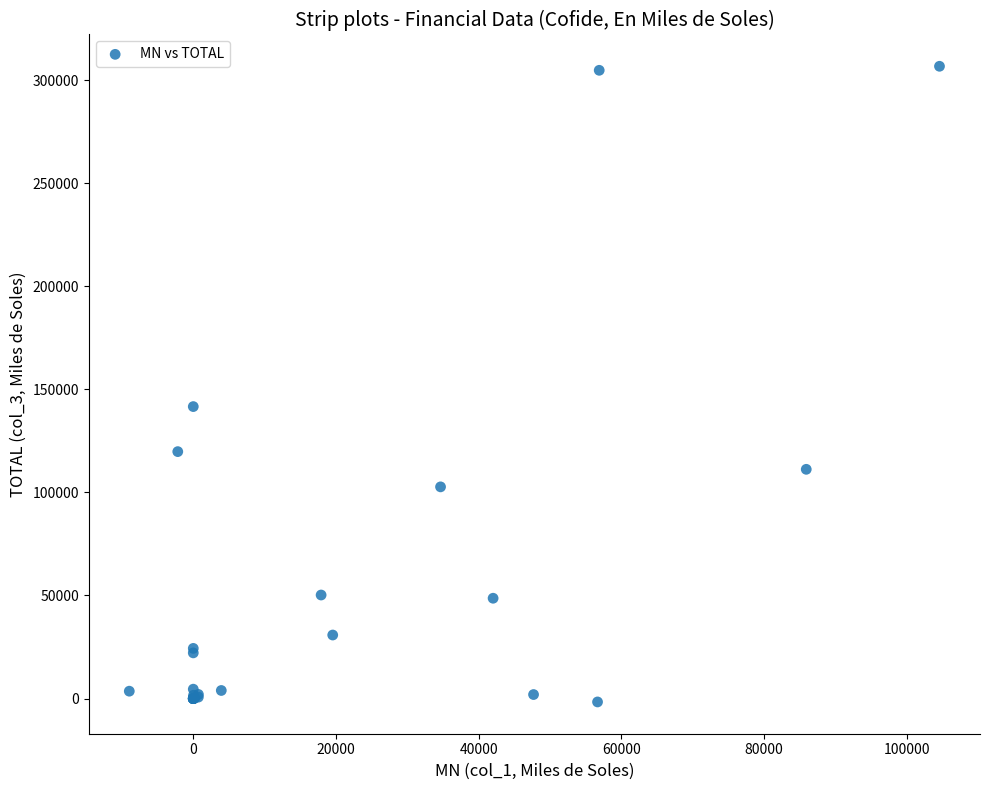

What Y value in the scatter plot is closest to 152537?

141632.7